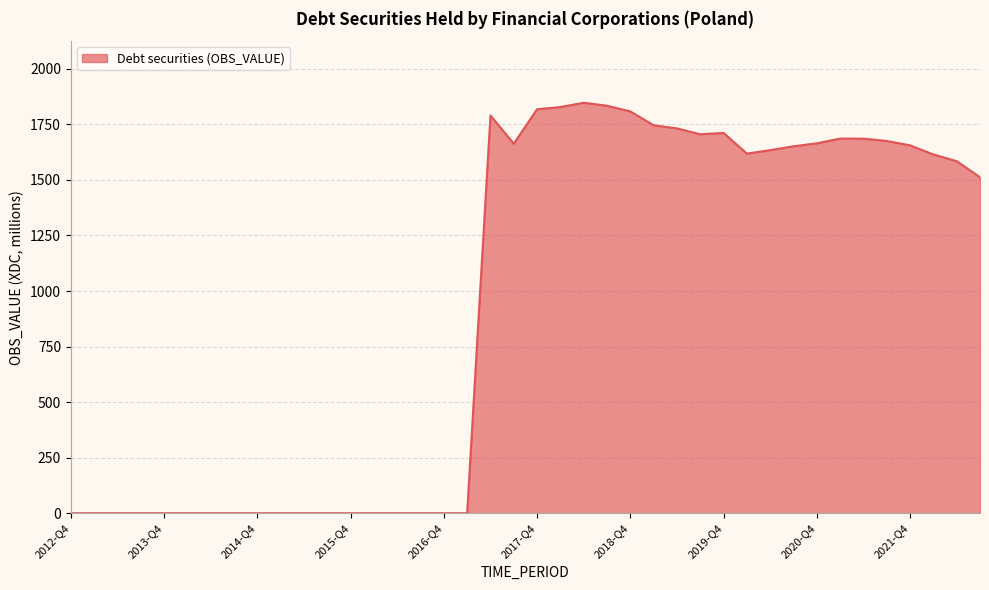

Where does the data first go above 1614?

2017-Q2